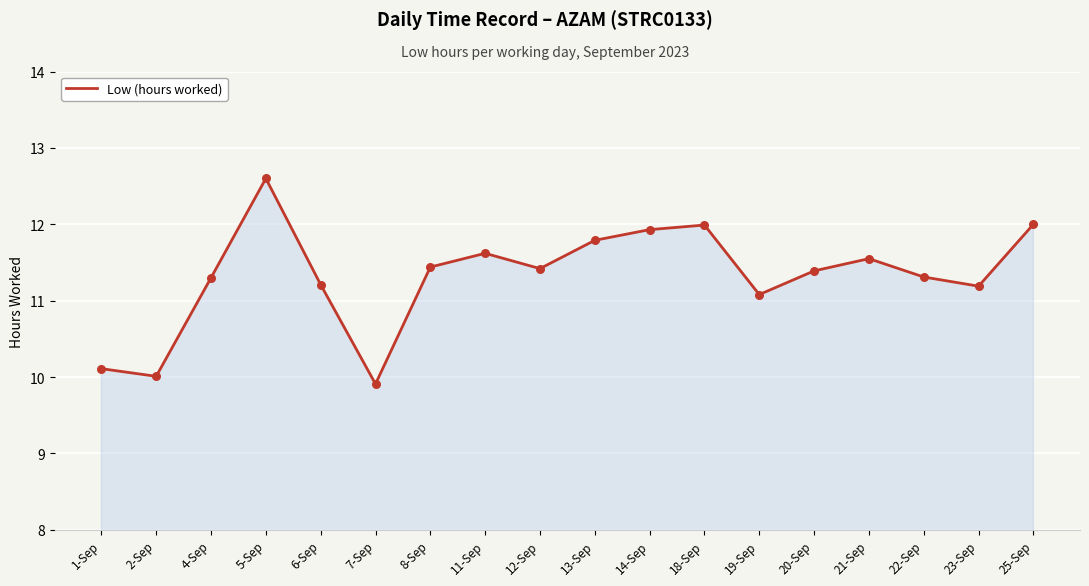

What is the change in value from 7-Sep to 20-Sep?

+1.5